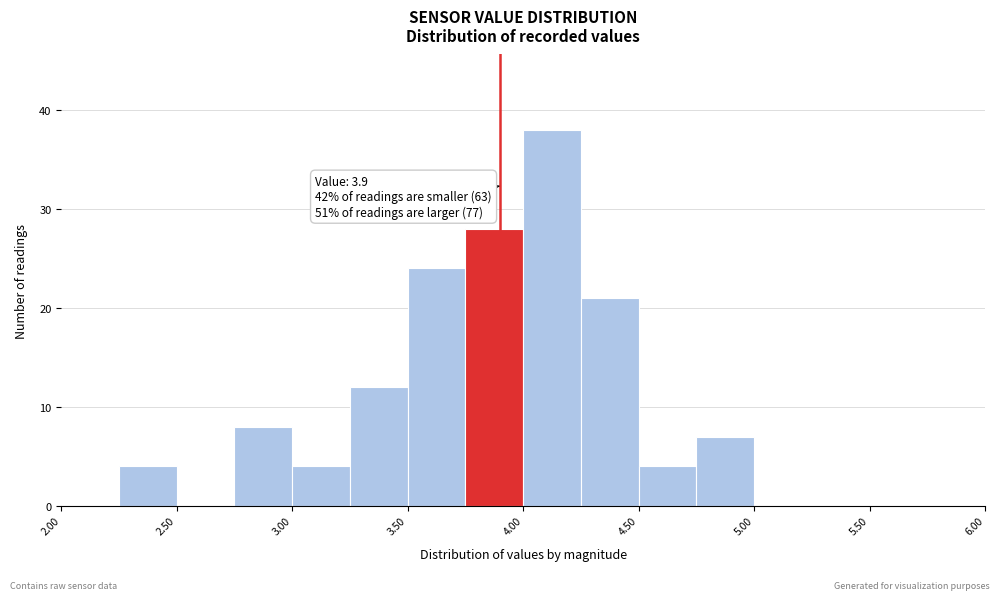

Which range on the x-axis has the tallest bar?

4.00 to 4.25